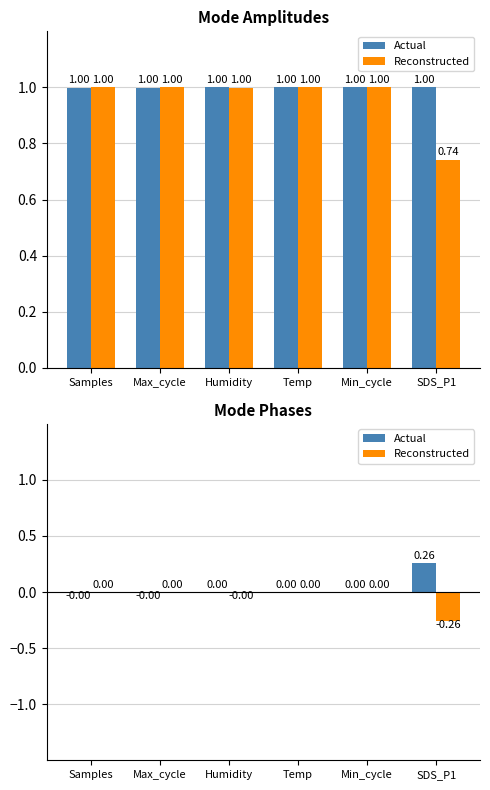

Which label corresponds to the smallest value in the chart?

SDS_P1